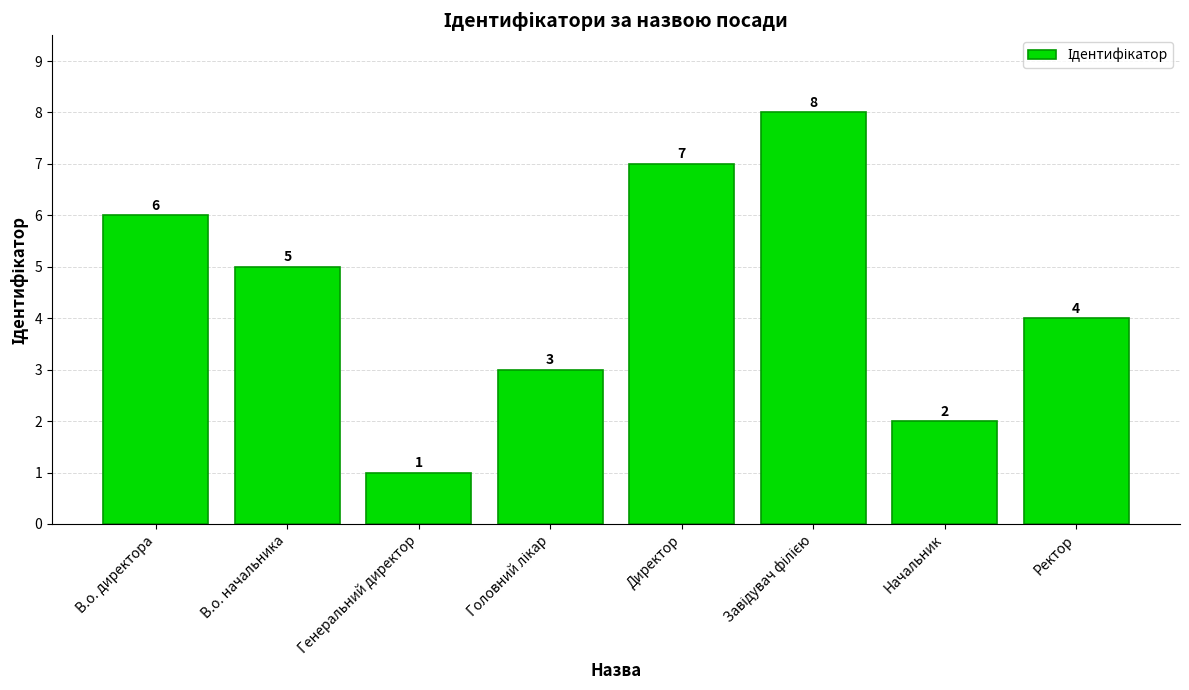

The value at В.о. начальника is 5. True or false?

True